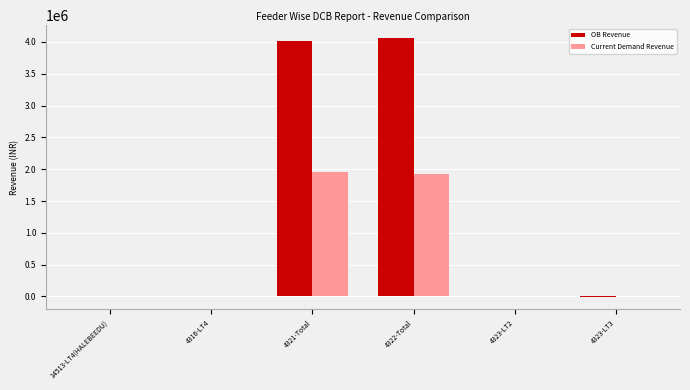

Which series has the largest total across all categories?

OB Revenue